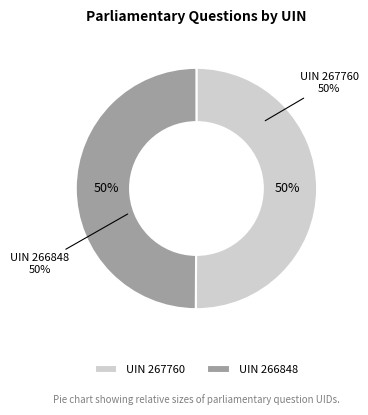

What is the largest slice in the pie chart?

267760